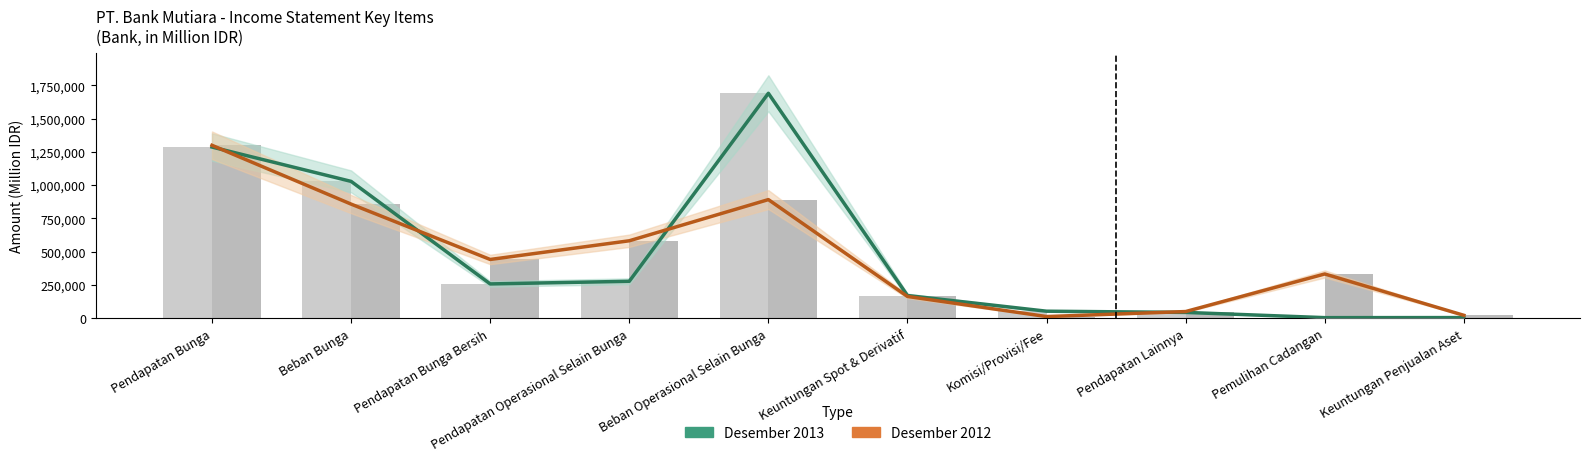

Which series has the largest total across all categories?

Desember 2013